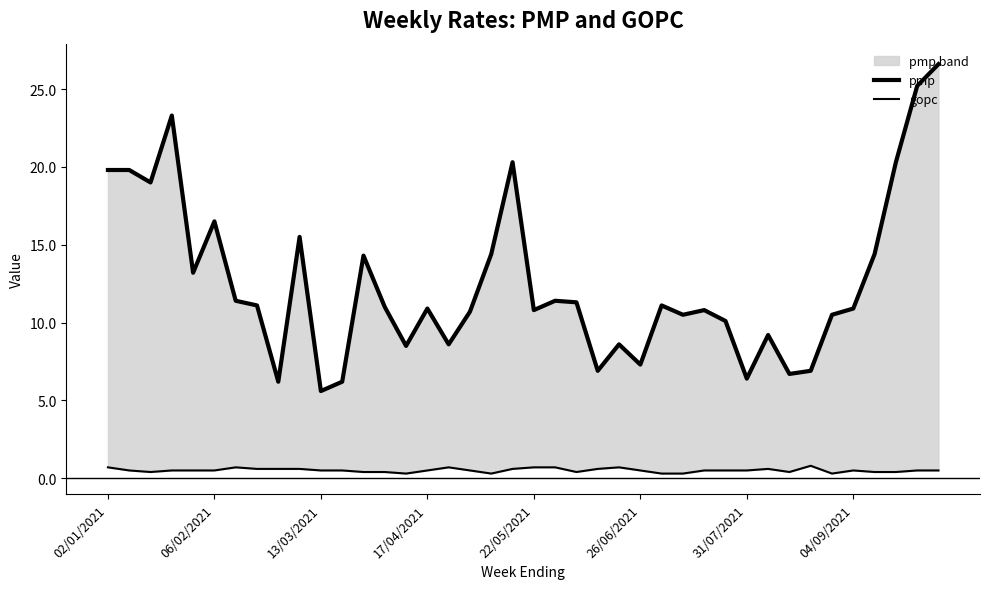

List the series in order of their peak value, lowest first.

gopc, pmp